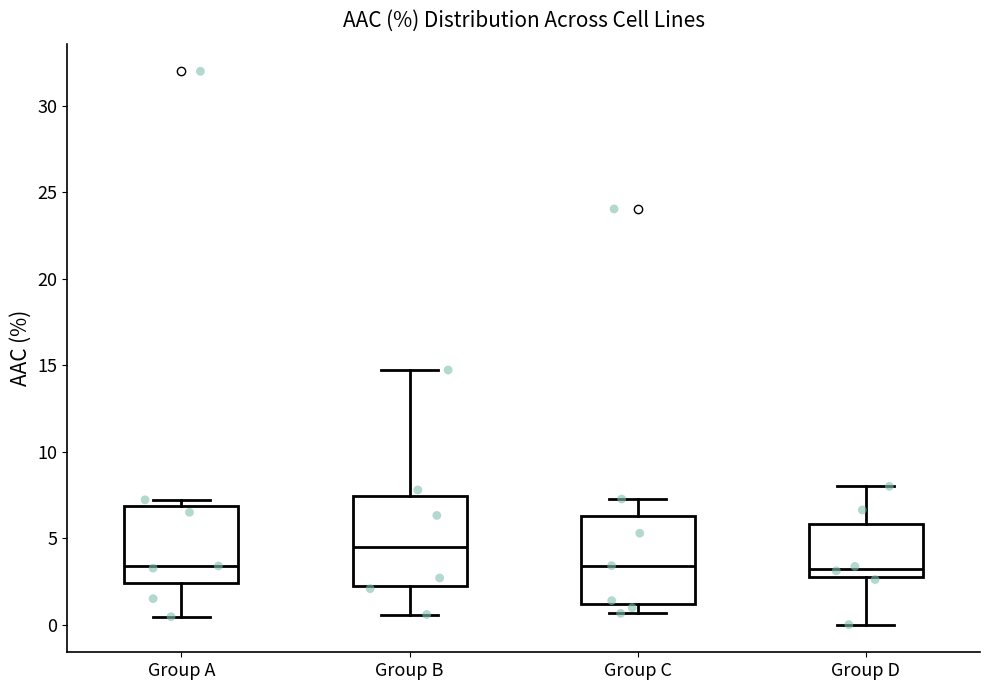

Where does the upper whisker of the box for Group D end on the y-axis? The values are not printed on the chart, so give them approximately, as read against the axis.

8.0